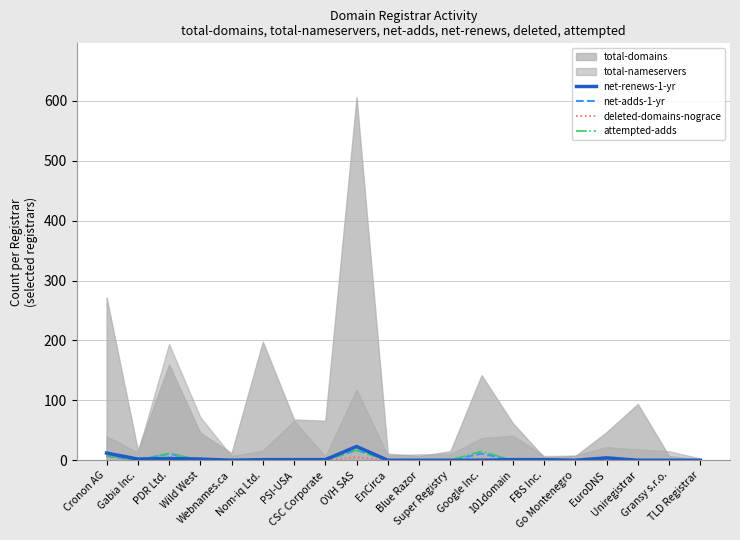

What is the average value of the net-renews-1-yr series?

3